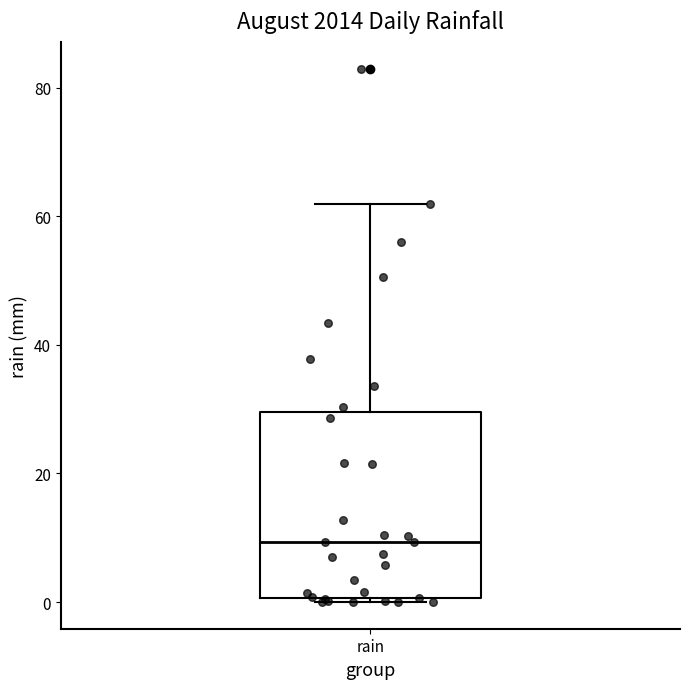

Read this box plot against the y-axis: the position of the median line, the range covered by the box, and the ends of both whiskers. The values are not printed on the chart, so give them approximately, as read against the axis.

median 10, box 0 to 30, whiskers 0 (just below the box's lower edge) to 62